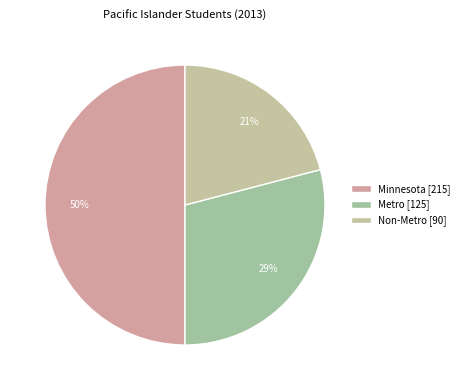

Between Minnesota and Non-Metro, which is larger?

Minnesota